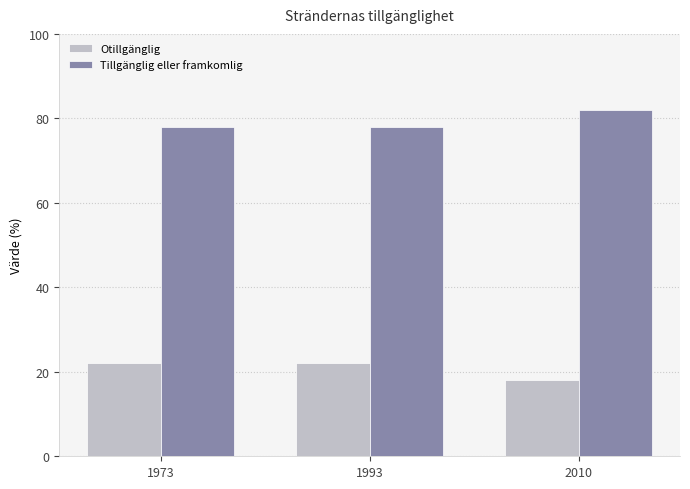

Reading left to right, extract all data points from this chart.

Otillgänglig: 1973=22	1993=22	2010=18
Tillgänglig eller framkomlig: 1973=78	1993=78	2010=82